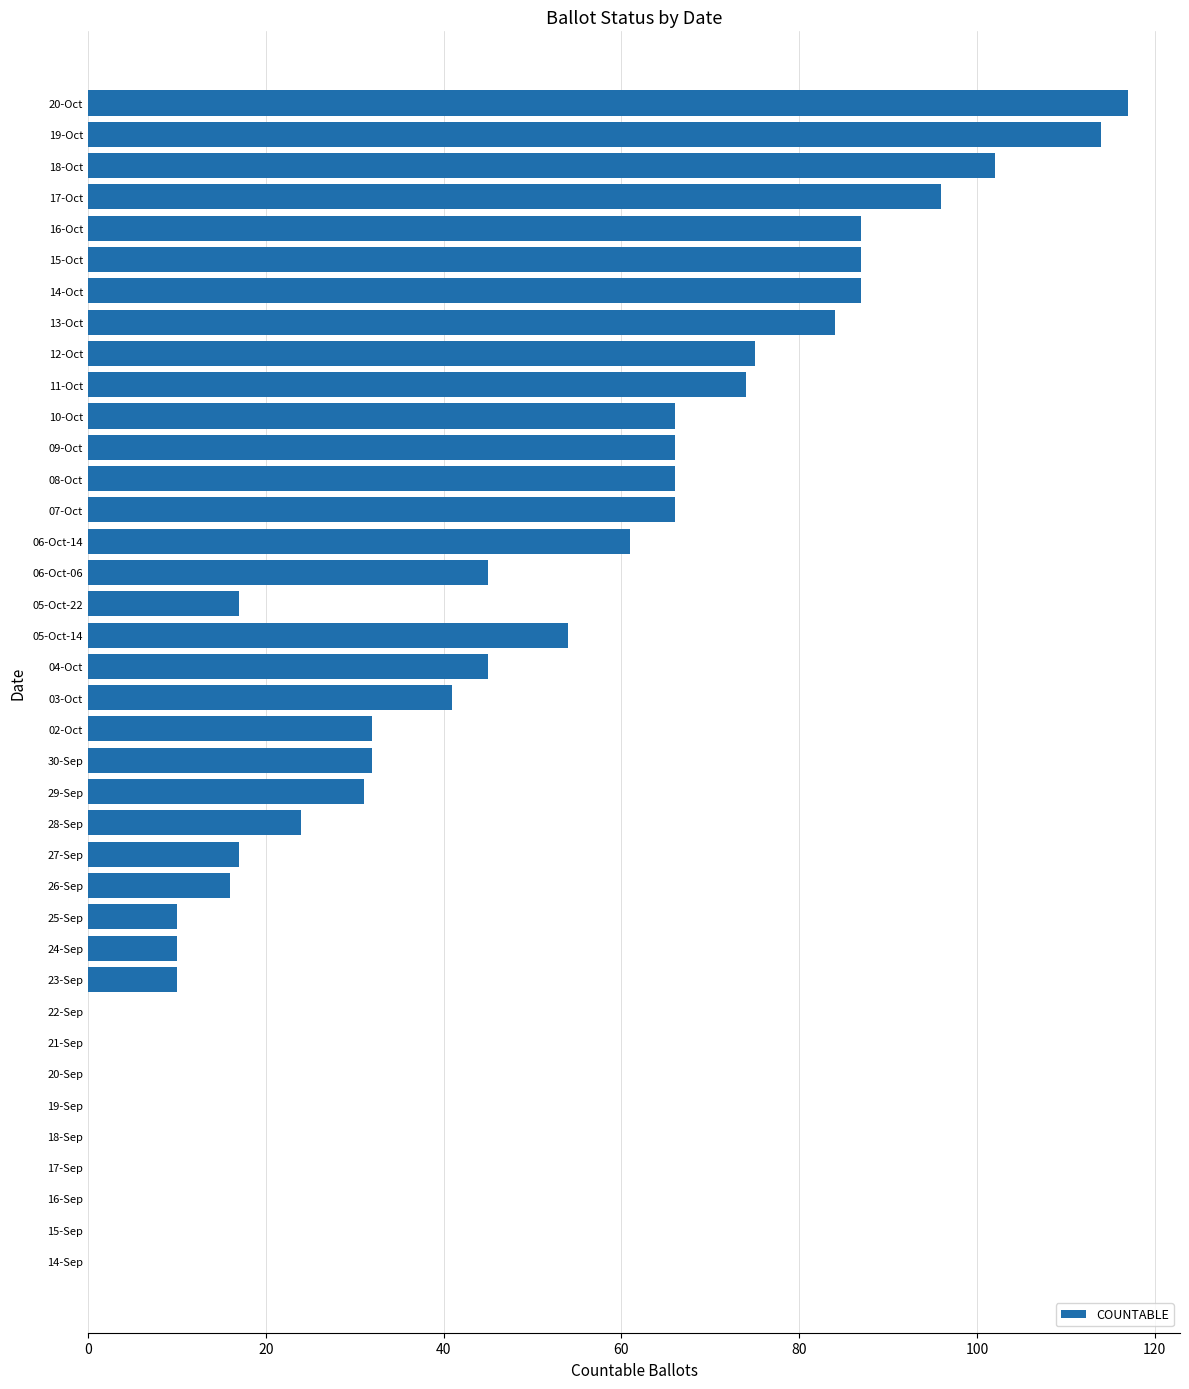

How many categories are shown in the chart?

38